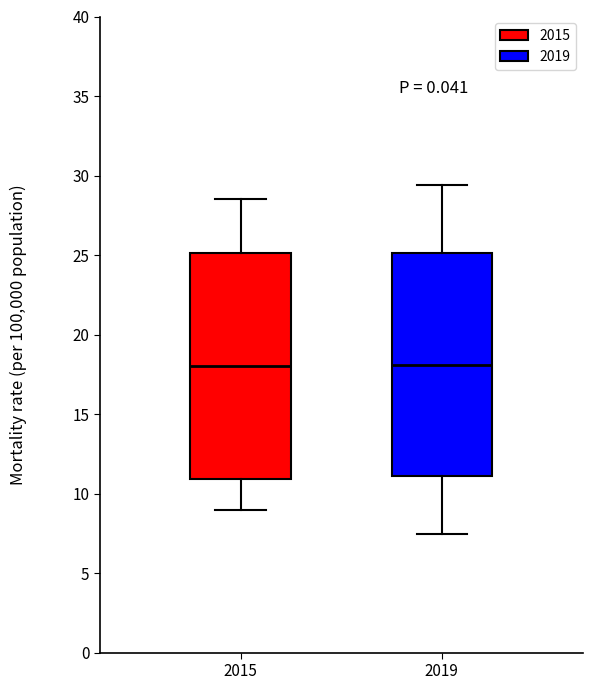

Reading left to right, transcribe this box plot: for each box, give where its median line is, the range the box spans, and where its two whiskers end, as read against the y-axis. The values are not printed on the chart, so give them approximately, as read against the axis.

2015: median 18.0, box 11.0 to 25.0, whiskers 9.0 to 28.5
2019: median 18.0, box 11.0 to 25.0, whiskers 7.5 to 29.5